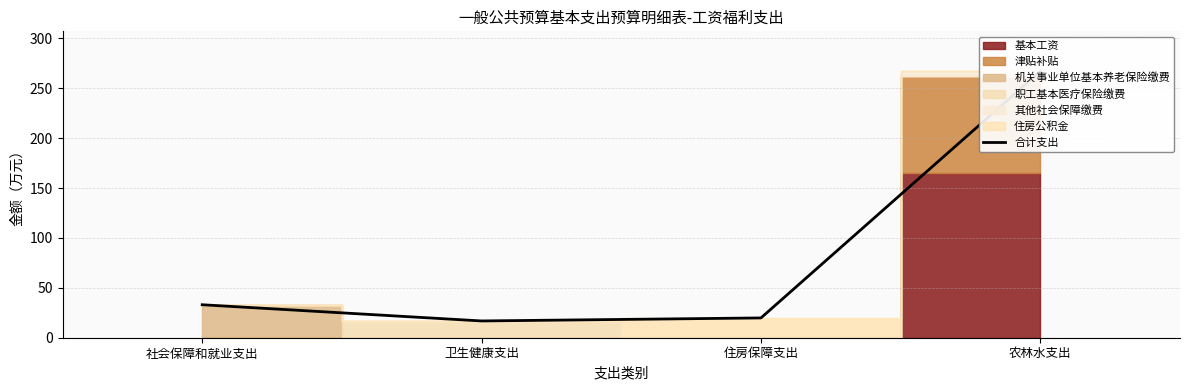

At which label does the data first exceed 33?

社会保障和就业支出